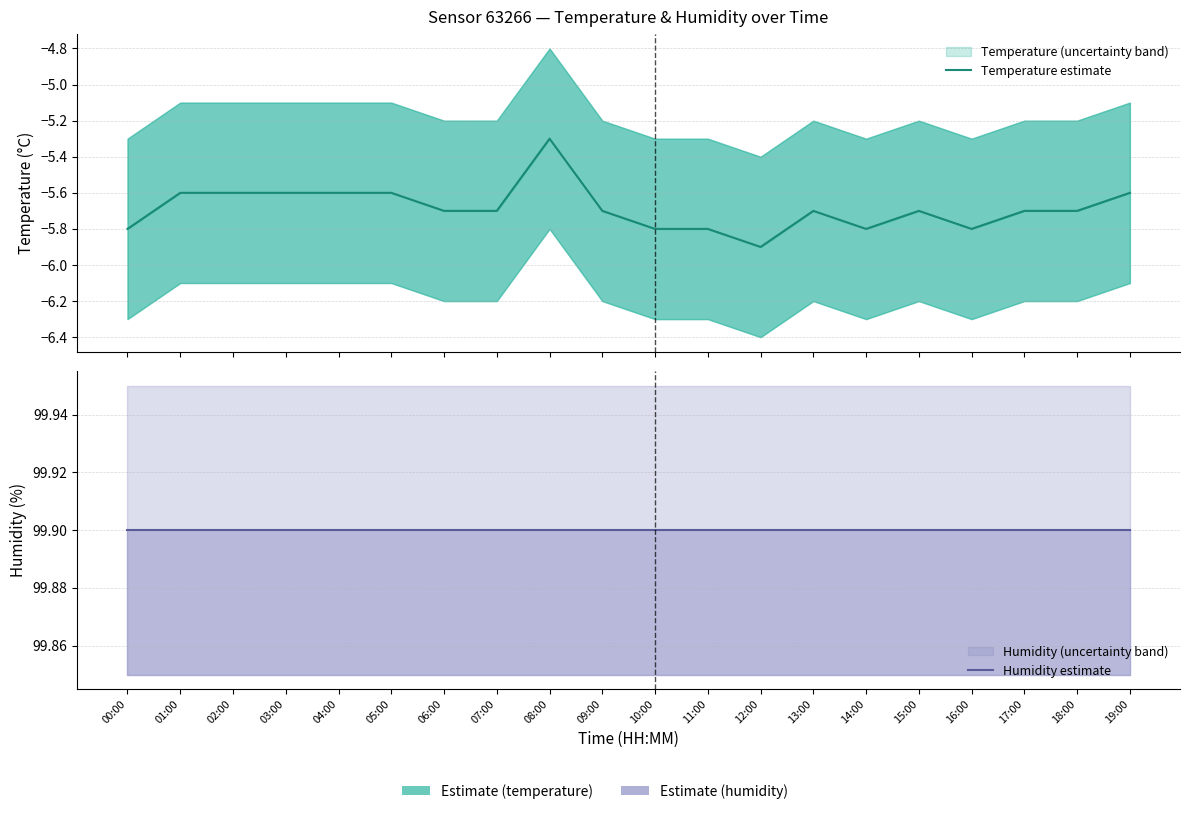

Reading right to left, list all the values displayed in this chart.

Temperature estimate: -5.6	-5.7	-5.7	-5.8	-5.7	-5.8	-5.7	-5.9	-5.8	-5.8	-5.7	-5.3	-5.7	-5.7	-5.6	-5.6	-5.6	-5.6	-5.6	-5.8
Humidity estimate: 99.9	99.9	99.9	99.9	99.9	99.9	99.9	99.9	99.9	99.9	99.9	99.9	99.9	99.9	99.9	99.9	99.9	99.9	99.9	99.9